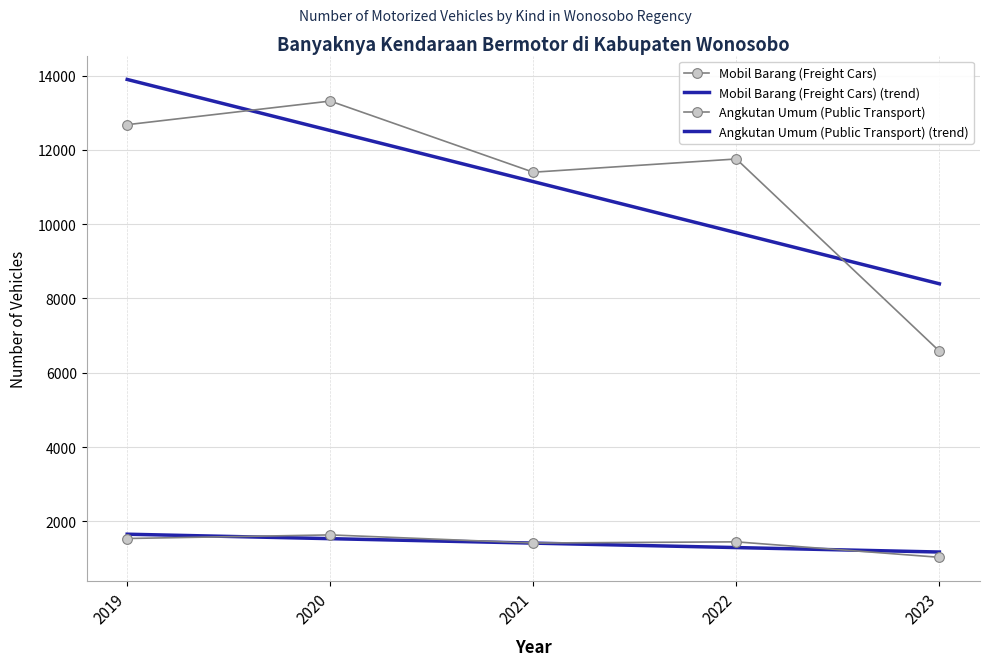

The value of Mobil Barang (Freight Cars) (trend) at 2023 is 13201.2. True or false?

False